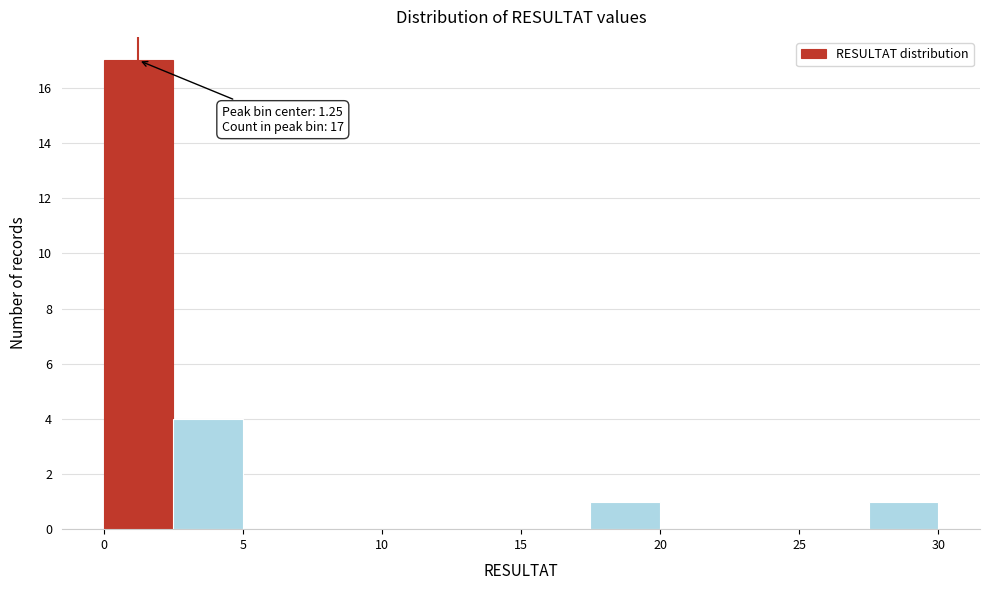

Over which range of the x-axis is the bar tallest?

0.0 to 2.5